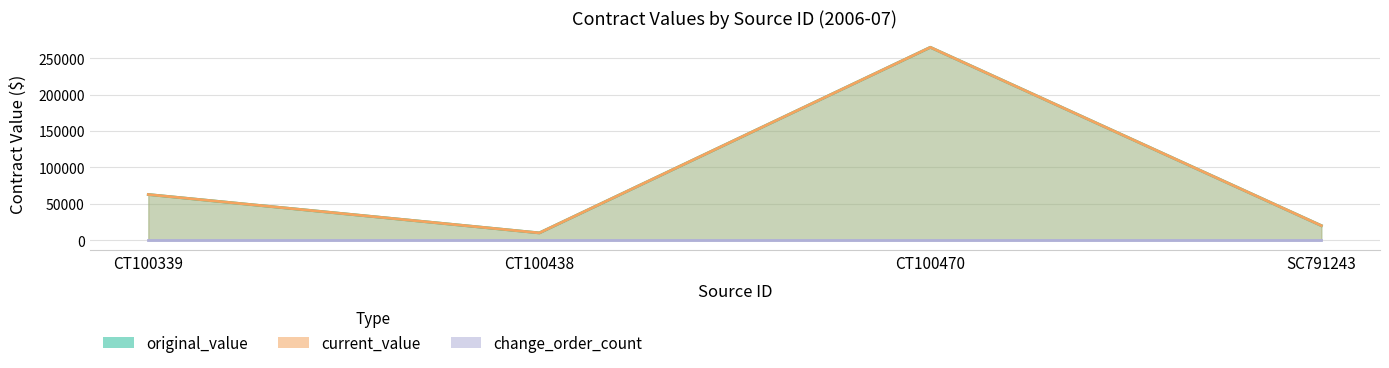

How many values in the current_value series are below 62750?

2